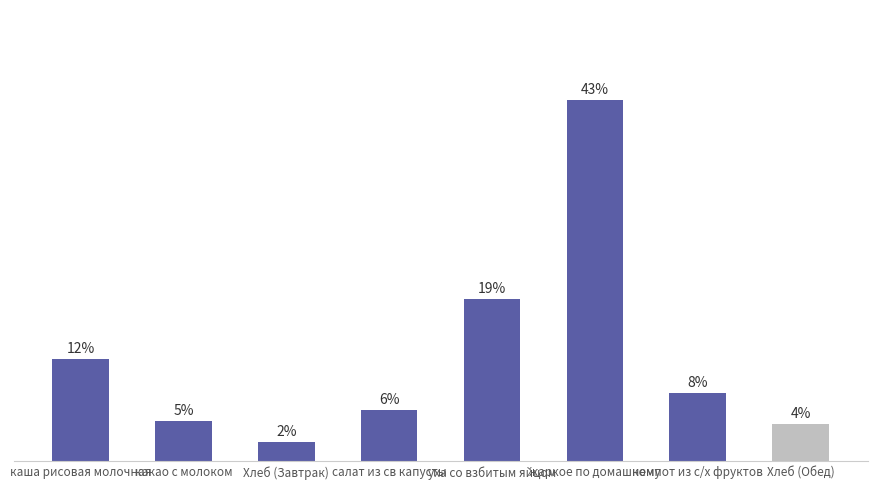

Are the bars horizontal?

No